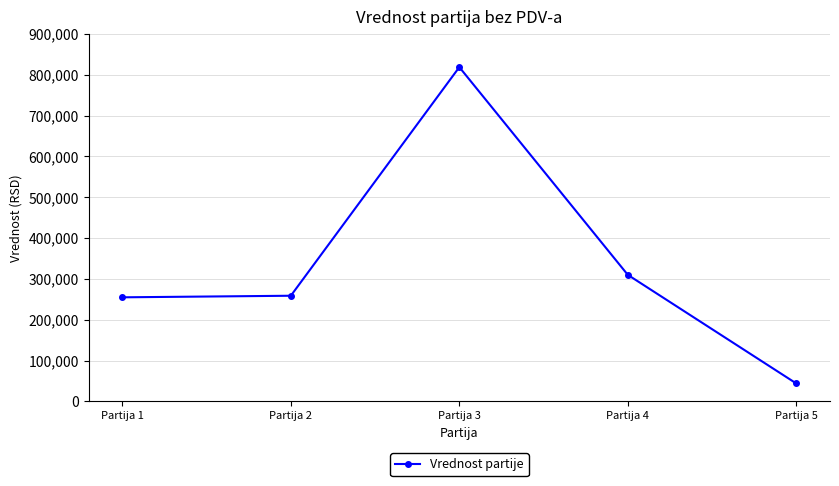

Reading left to right, extract all data points from this chart.

Partija 1=254962.4	Partija 2=258836.8	Partija 3=818750.0	Partija 4=310000.0	Partija 5=43960.0